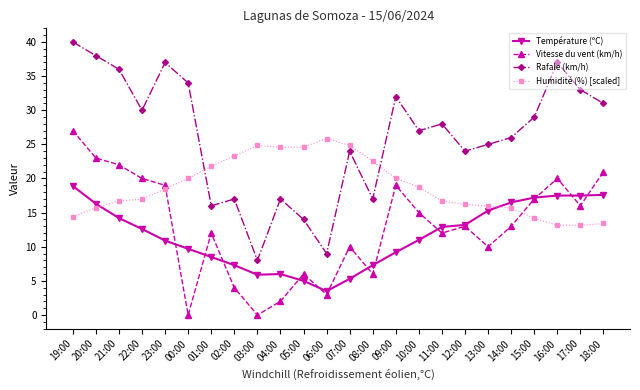

How many values in the Rafale (km/h) series are below 28?

12